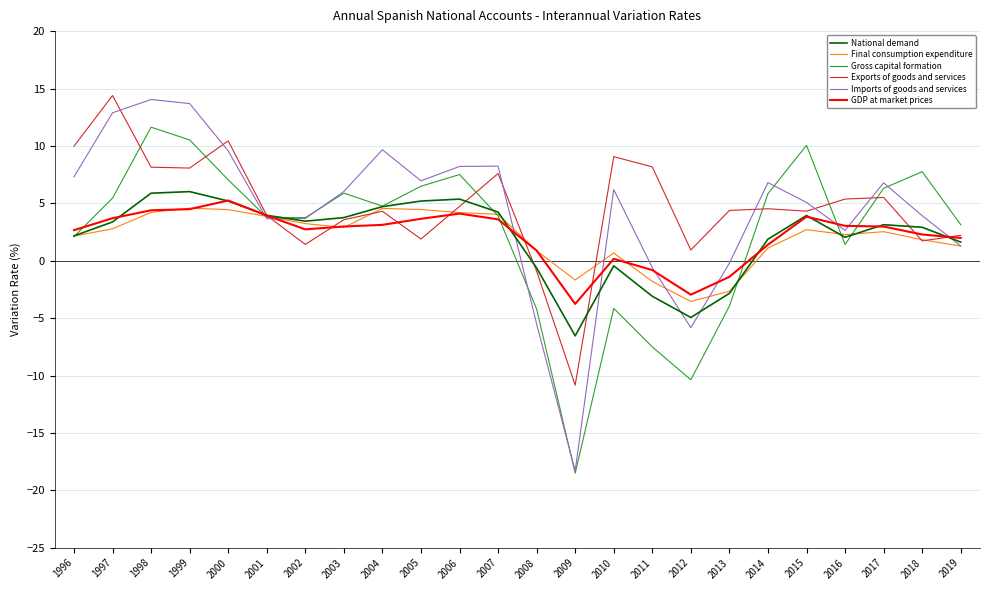

What is the total value across all series at 2012?

-26.7